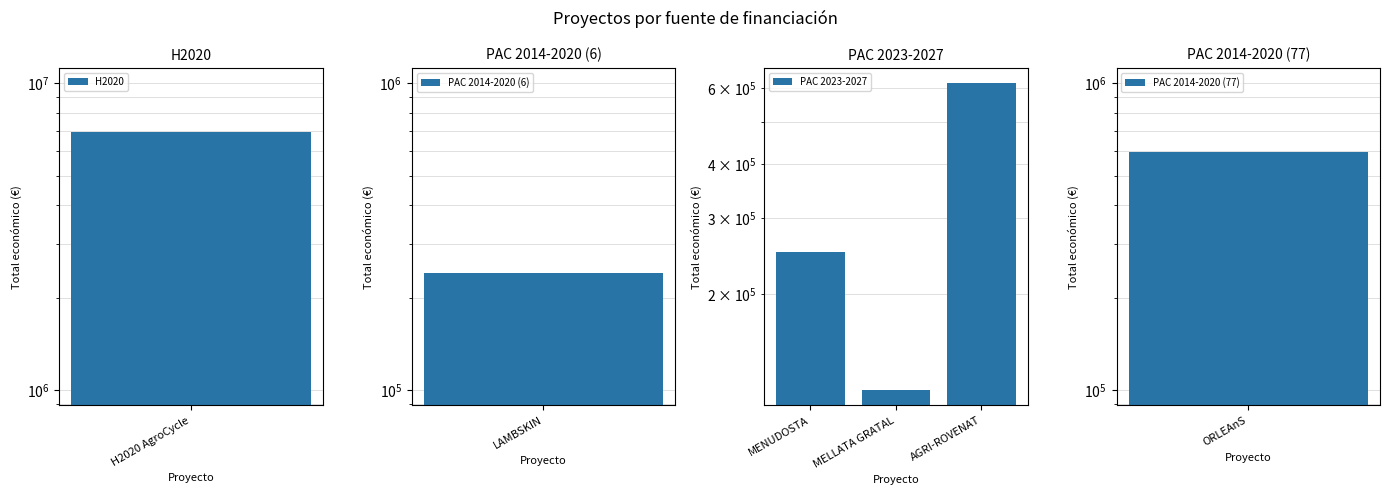

Are the bars grouped side by side (vs. stacked)?

No